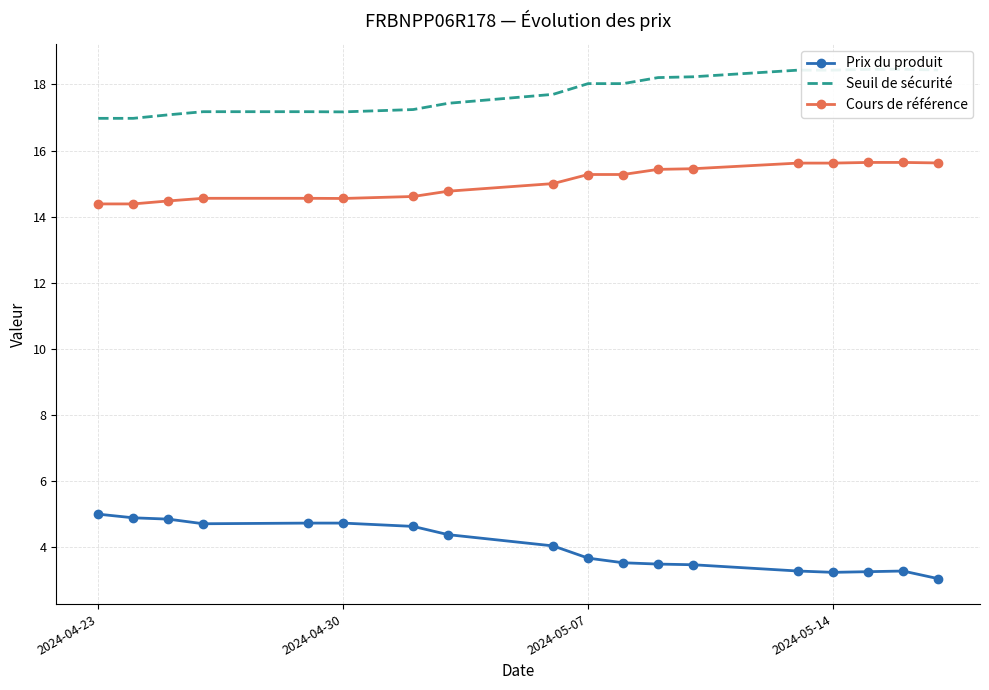

How many distinct data groups are displayed?

3